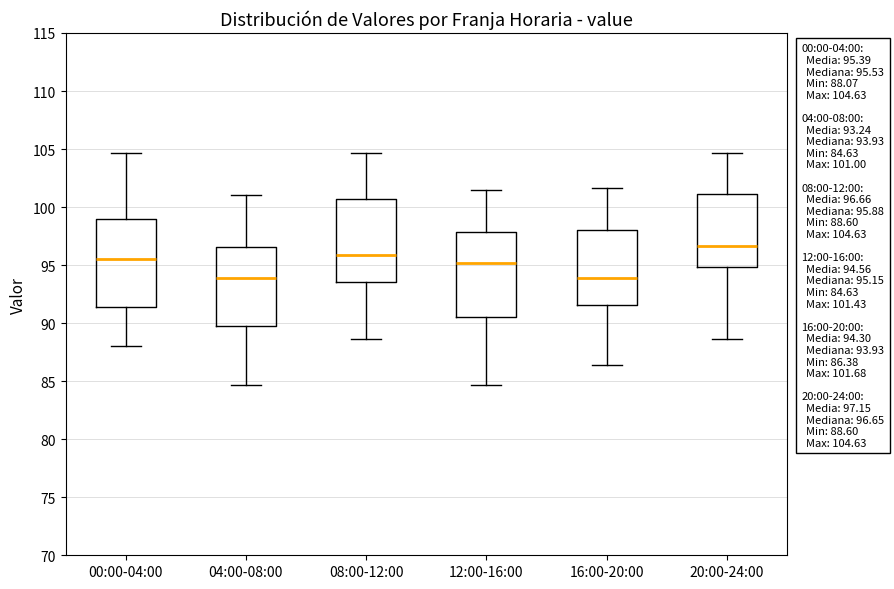

Which box's median line is the highest?

20:00-24:00